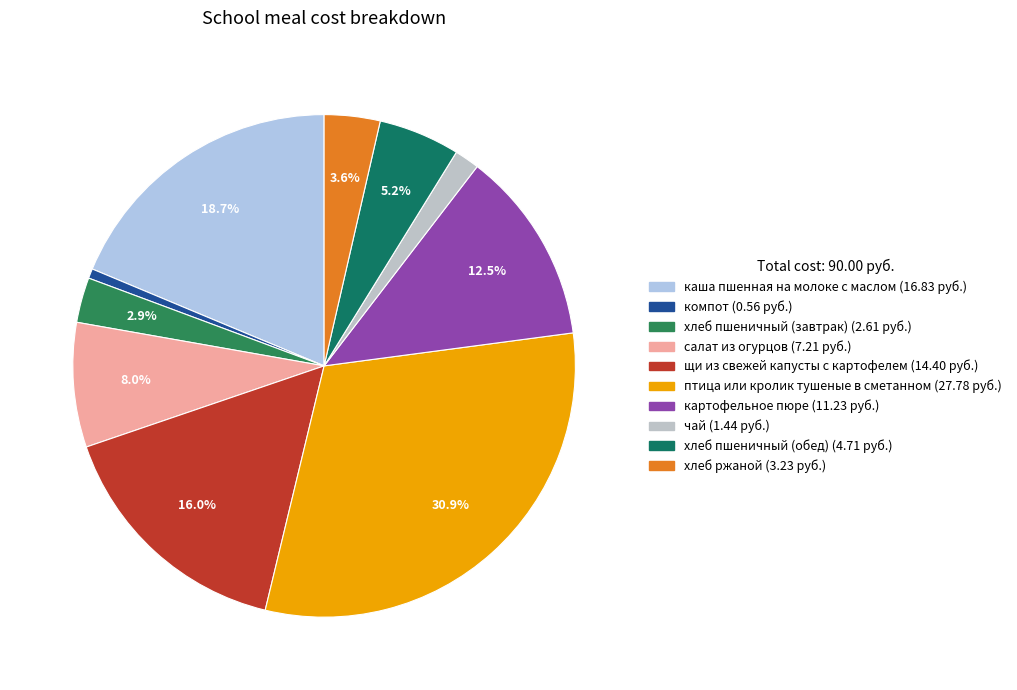

How many slices are in this pie chart?

10